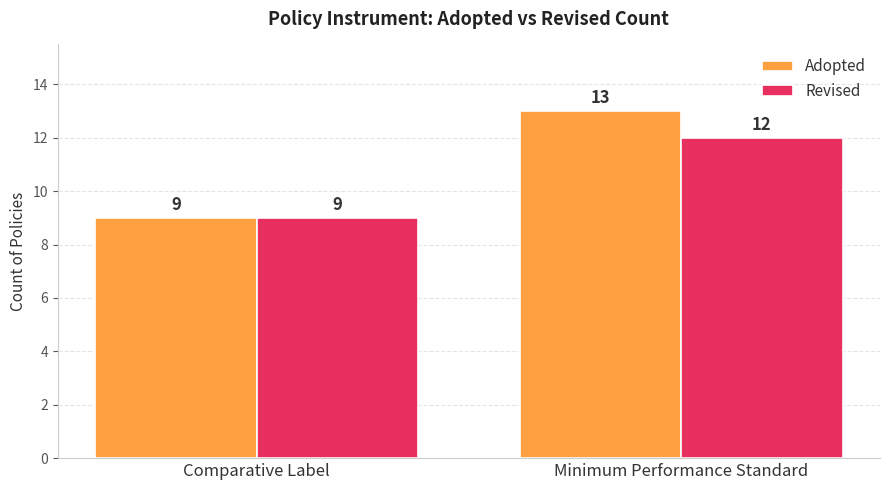

What is the difference between the maximum and minimum values in the Revised series?

3